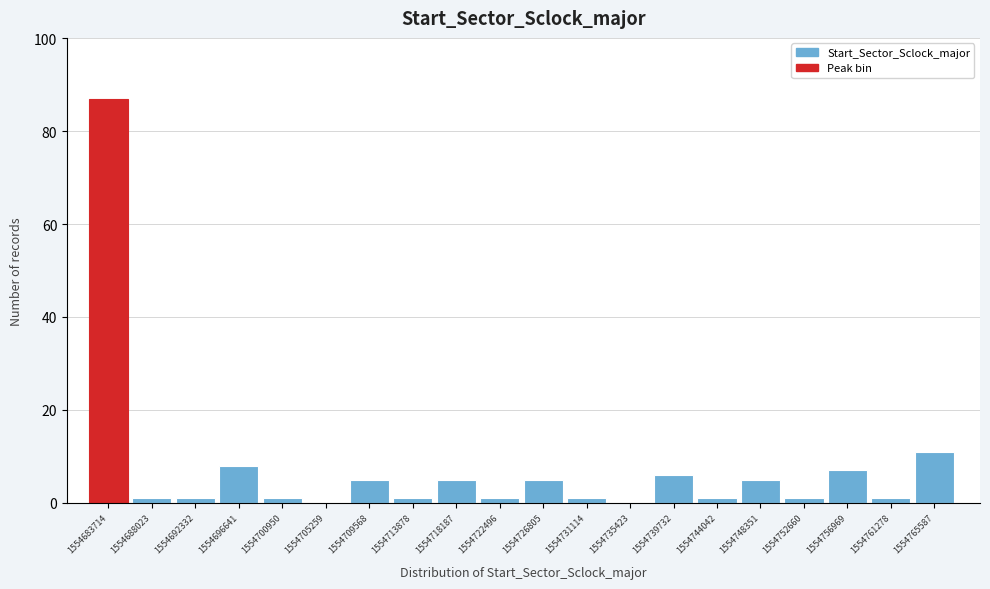

Reading left to right, list all the values displayed in this chart.

1554683714=87	1554688023=1	1554692332=1	1554696641=8	1554700950=1	1554705259=0	1554709568=5	1554713878=1	1554718187=5	1554722496=1	1554726805=5	1554731114=1	1554735423=0	1554739732=6	1554744042=1	1554748351=5	1554752660=1	1554756969=7	1554761278=1	1554765587=11